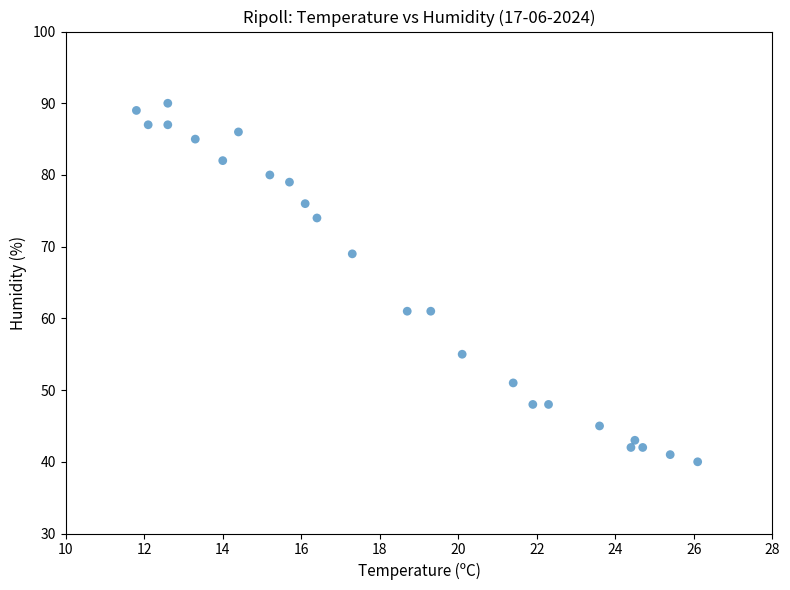

What is the range of Y values (max minus min)?

50